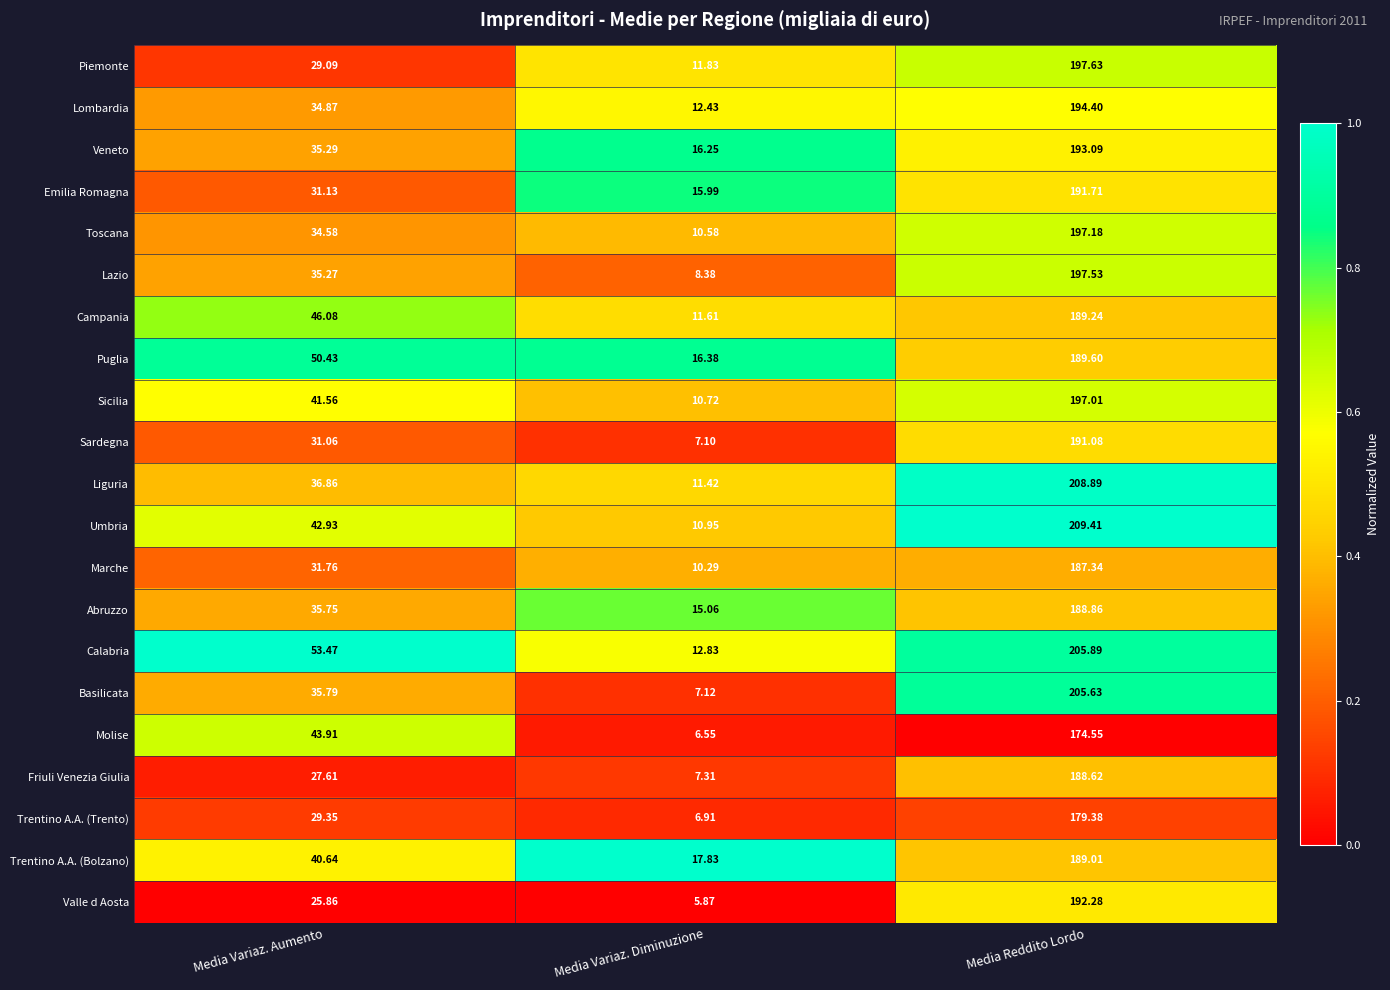

What is the greatest value displayed?

209.4